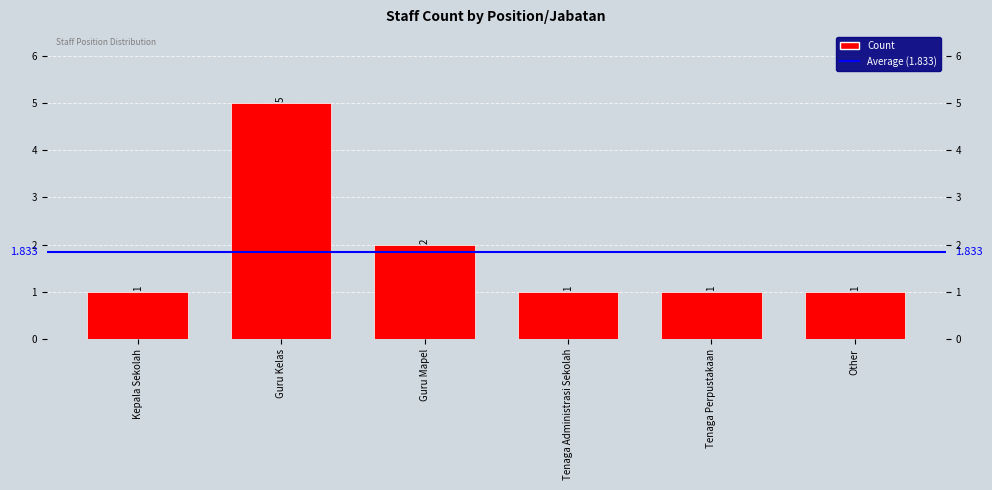

Reading left to right, extract all data points from this chart.

1	5	2	1	1	1